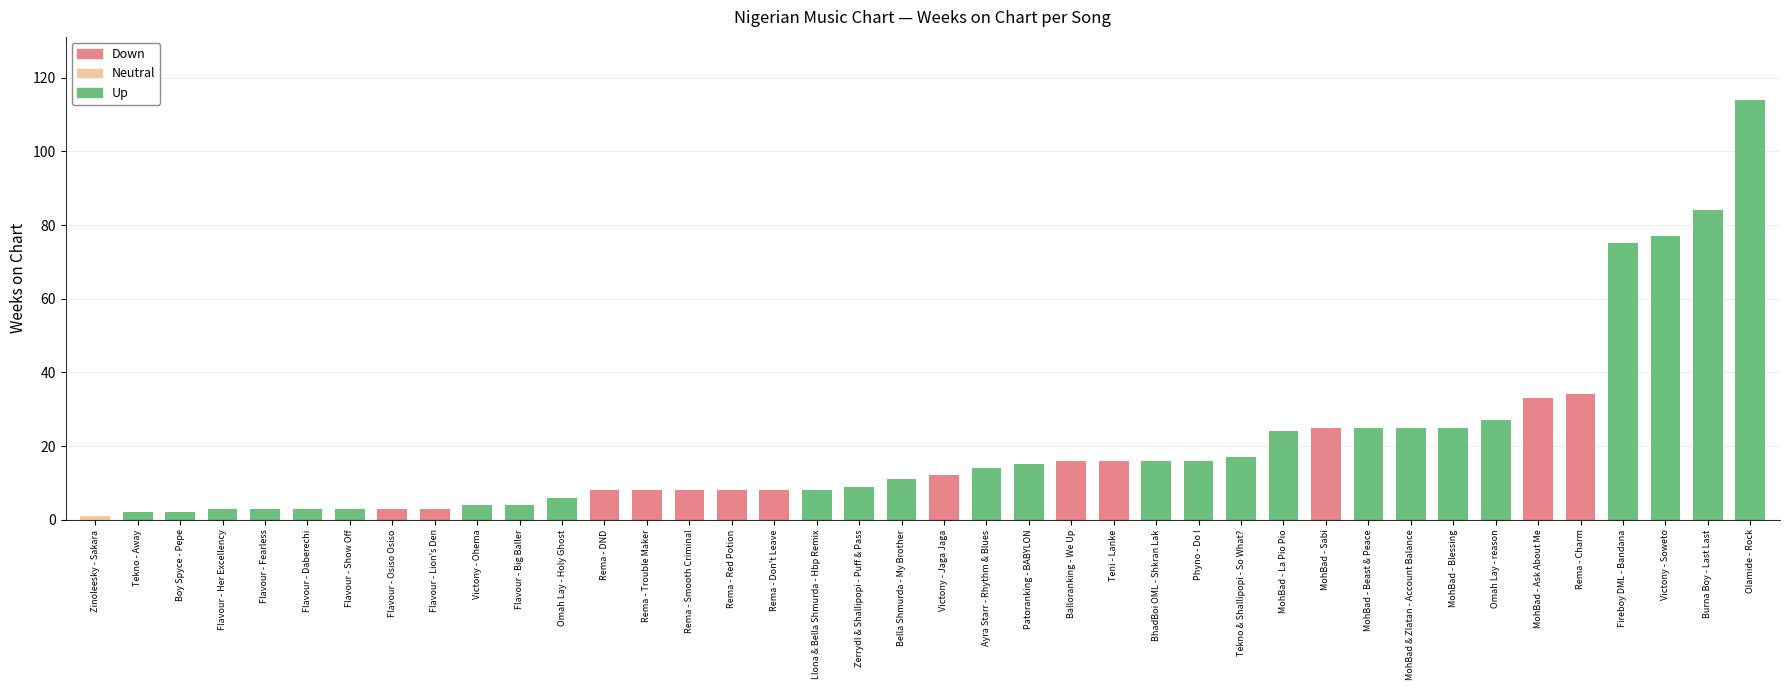

Where is the data nearest to the value 57?

Fireboy DML - Bandana